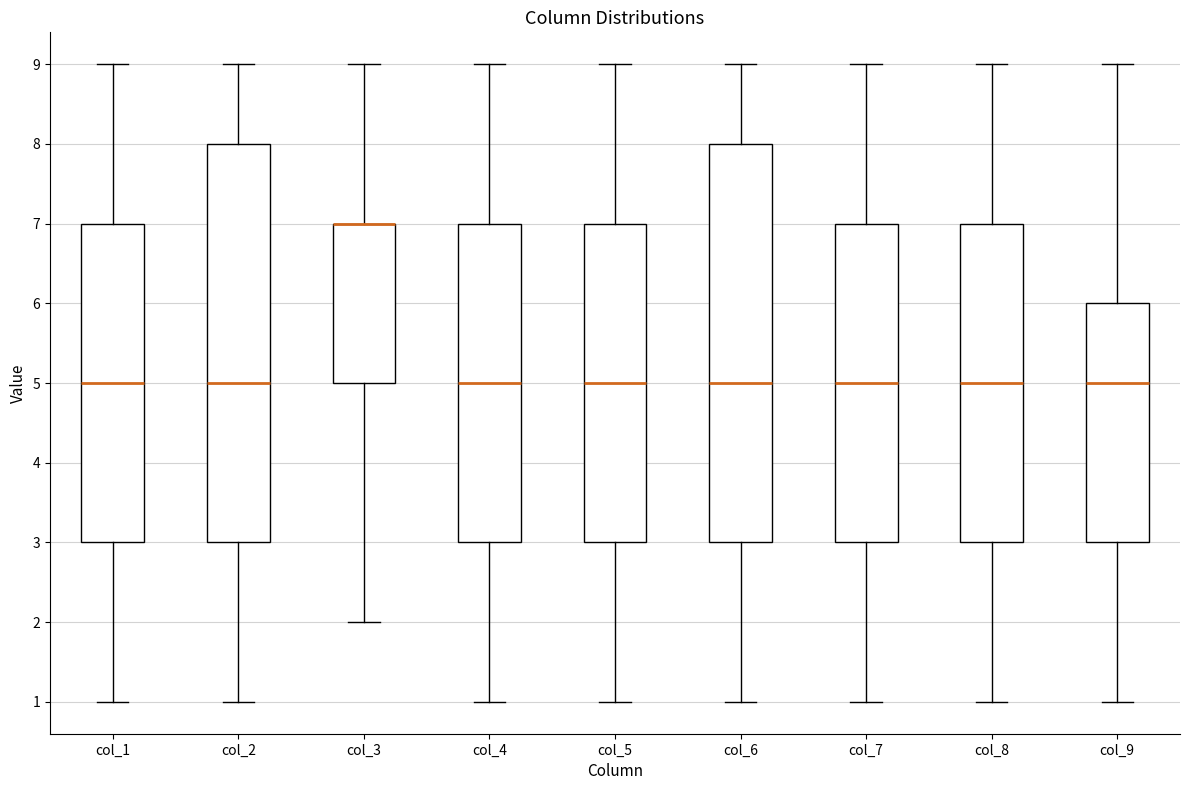

Reading left to right, transcribe this box plot: for each box, give where its median line is, the range the box spans, and where its two whiskers end, as read against the y-axis. The values are not printed on the chart, so give them approximately, as read against the axis.

col_1: median 5, box 3 to 7, whiskers 1 to 9
col_2: median 5, box 3 to 8, whiskers 1 to 9
col_3: median 7 (drawn on the box's upper edge), box 5 to 7, whiskers 2 to 9
col_4: median 5, box 3 to 7, whiskers 1 to 9
col_5: median 5, box 3 to 7, whiskers 1 to 9
col_6: median 5, box 3 to 8, whiskers 1 to 9
col_7: median 5, box 3 to 7, whiskers 1 to 9
col_8: median 5, box 3 to 7, whiskers 1 to 9
col_9: median 5, box 3 to 6, whiskers 1 to 9